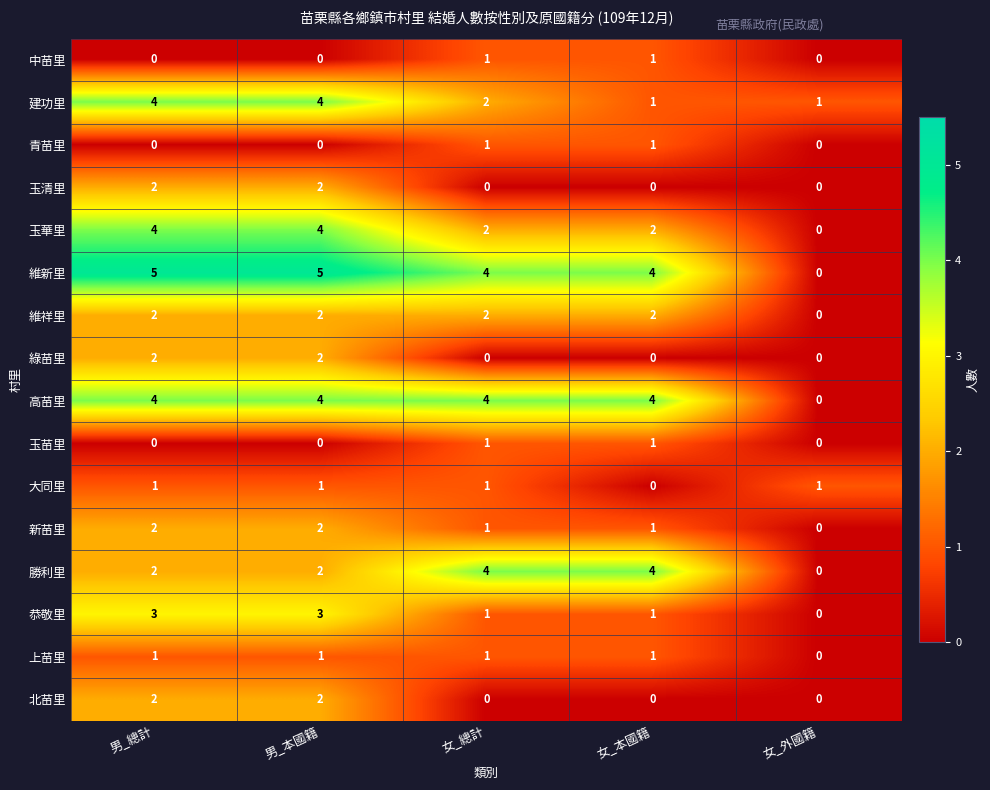

Which series has the largest total across all categories?

維新里